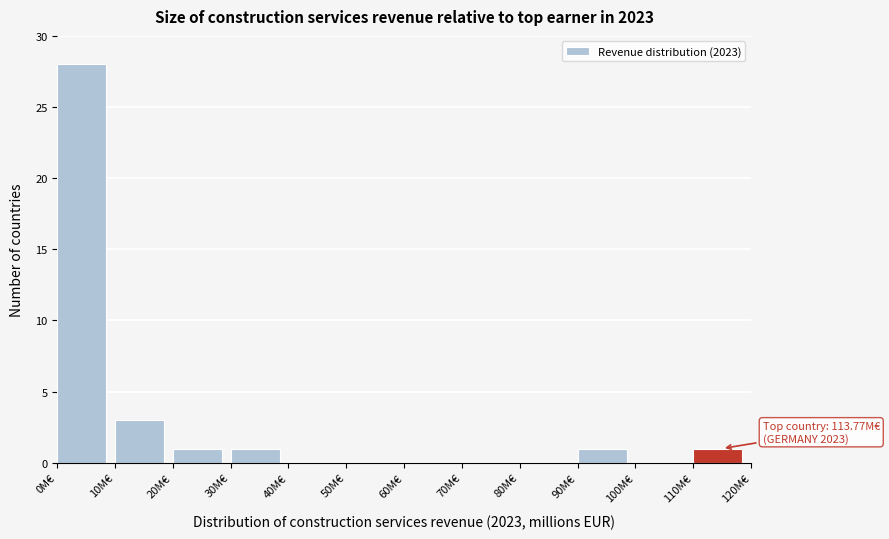

Which range on the x-axis has the tallest bar?

0 to 10